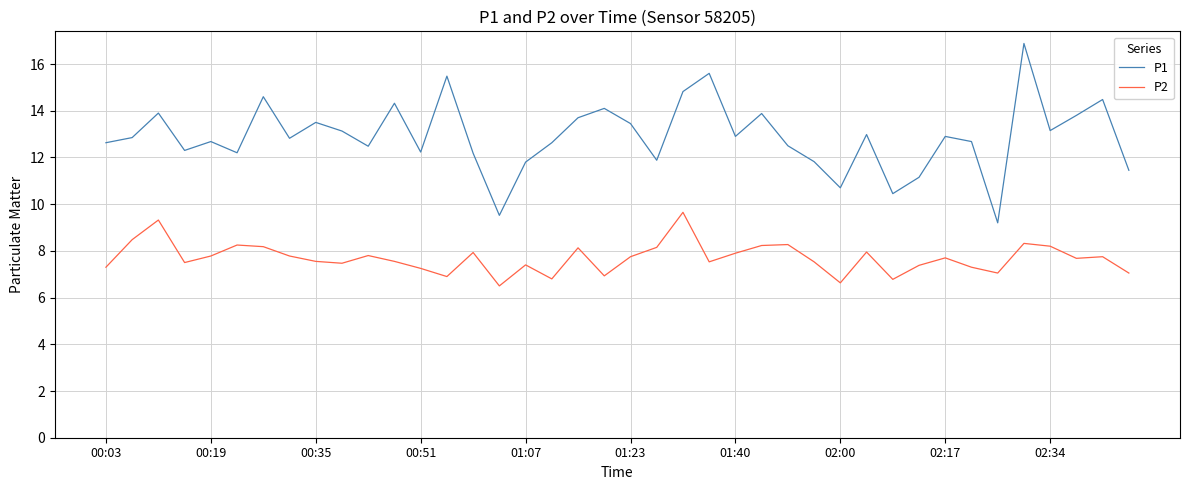

What is the minimum value for P1?

9.2